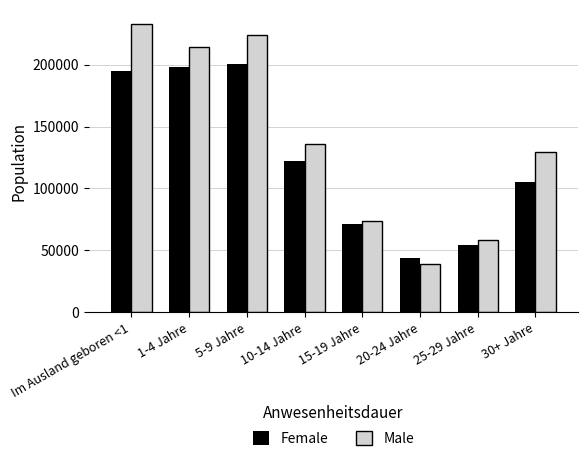

Which series changed the most between 5-9 Jahre and 15-19 Jahre?

Male